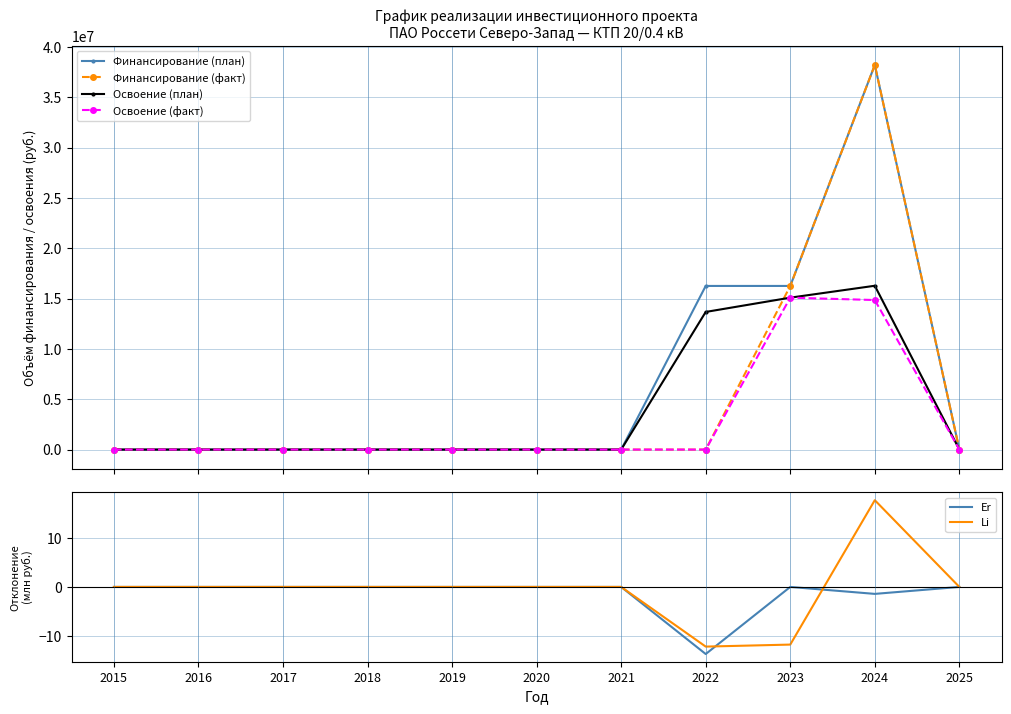

True or false: Li has a value of 0.0 at 2025.

True